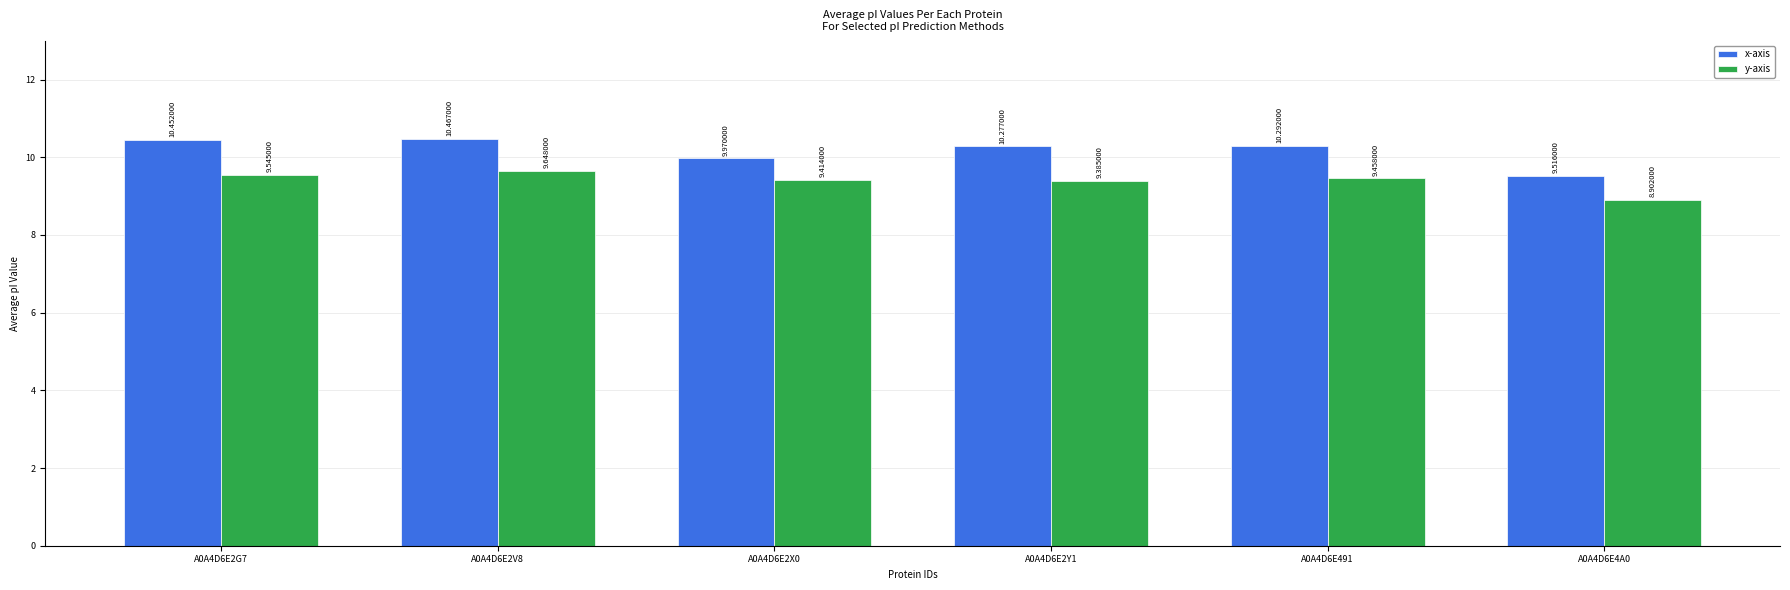

What is the total value across all series at A0A4D6E491?

19.8